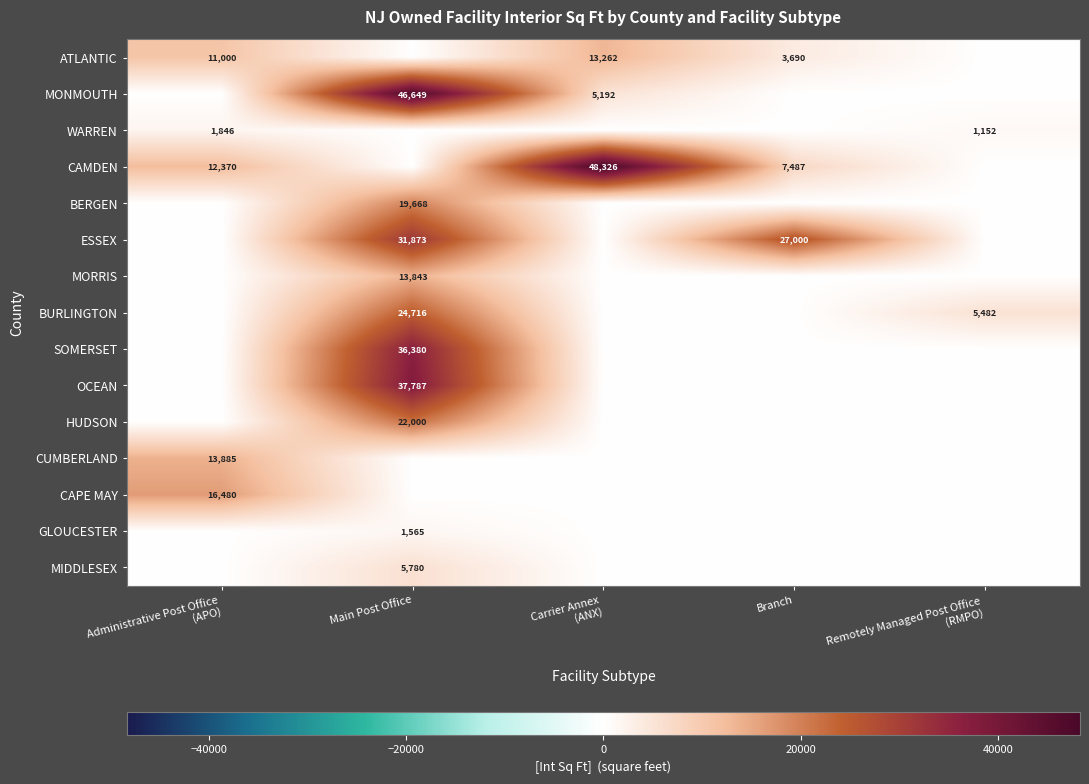

True or false: CAMDEN has a value of 7487 at Branch.

True